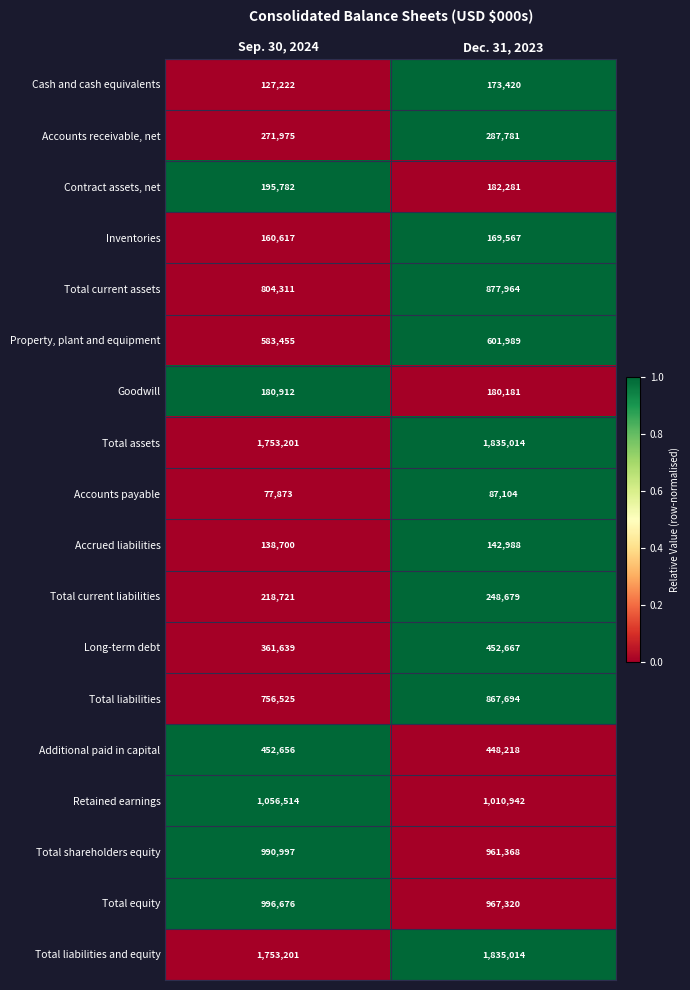

What is the spread (max minus min) of values at Sep. 30, 2024?

1675328